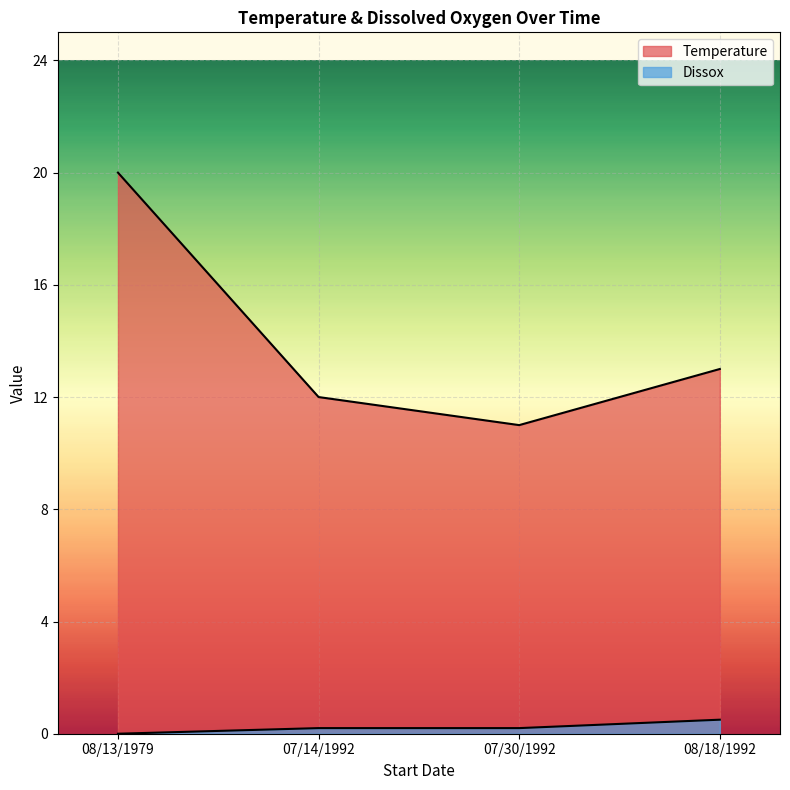

What position from the left is 08/13/1979?

1